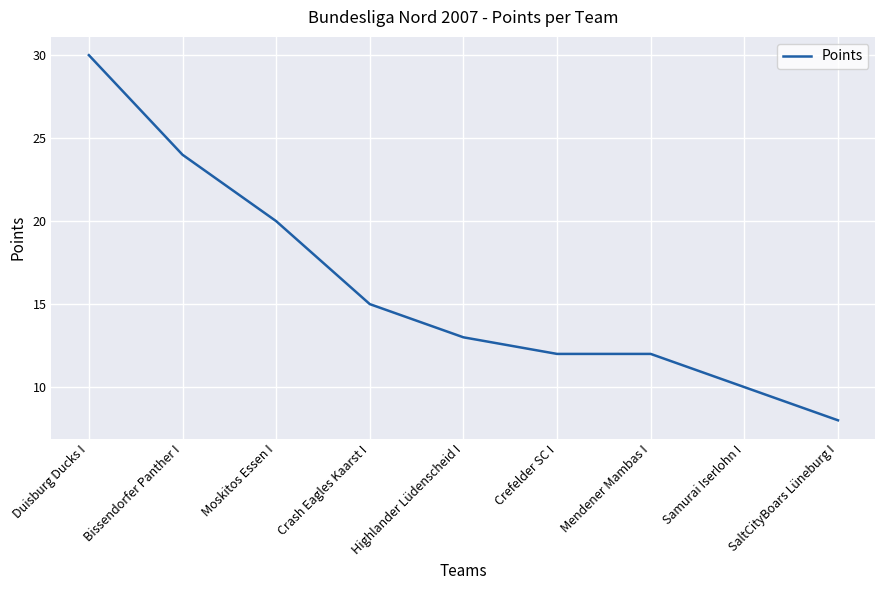

Reading right to left, list all the values displayed in this chart.

8	10	12	12	13	15	20	24	30